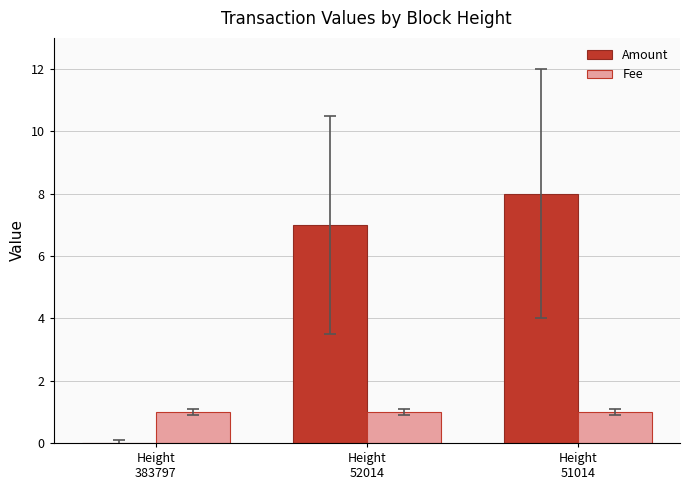

At which label does Amount reach its peak?

Height
51014